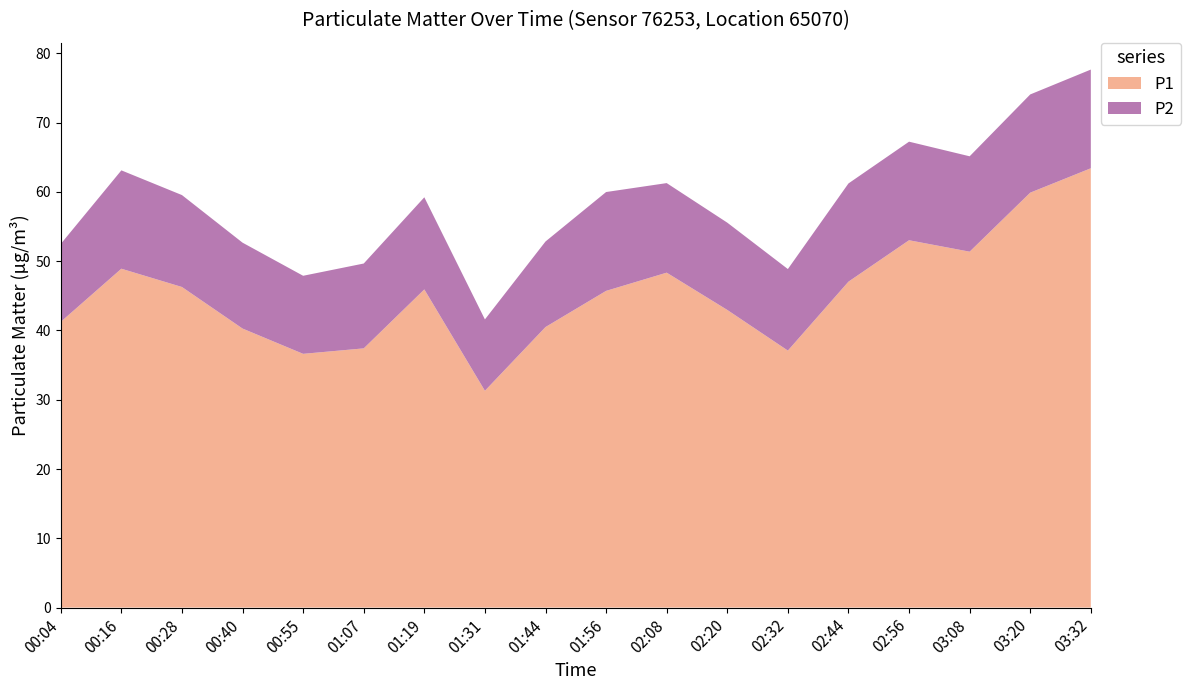

Reading left to right, list all the values displayed in this chart.

P1: 00:04=41.2	00:16=48.9	00:28=46.3	00:40=40.3	00:55=36.6	01:07=37.4	01:19=45.9	01:31=31.3	01:44=40.5	01:56=45.7	02:08=48.4	02:20=43.0	02:32=37.1	02:44=47.0	02:56=53.0	03:08=51.4	03:20=59.9	03:32=63.4
P2: 00:04=11.2	00:16=14.2	00:28=13.3	00:40=12.4	00:55=11.3	01:07=12.2	01:19=13.3	01:31=10.3	01:44=12.3	01:56=14.3	02:08=12.9	02:20=12.6	02:32=11.8	02:44=14.2	02:56=14.2	03:08=13.8	03:20=14.2	03:32=14.2